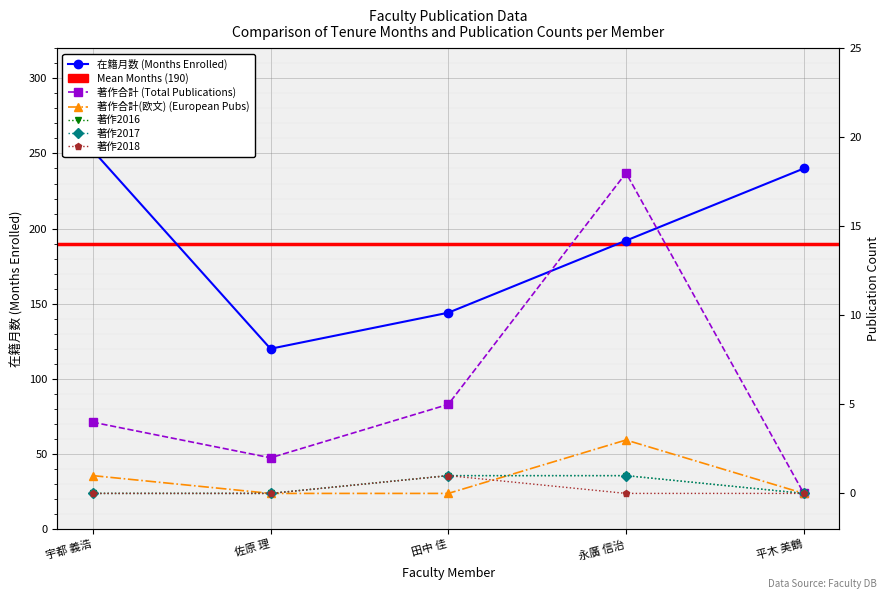

What is the value of the 著作2016 point at the 3rd from the left?

1